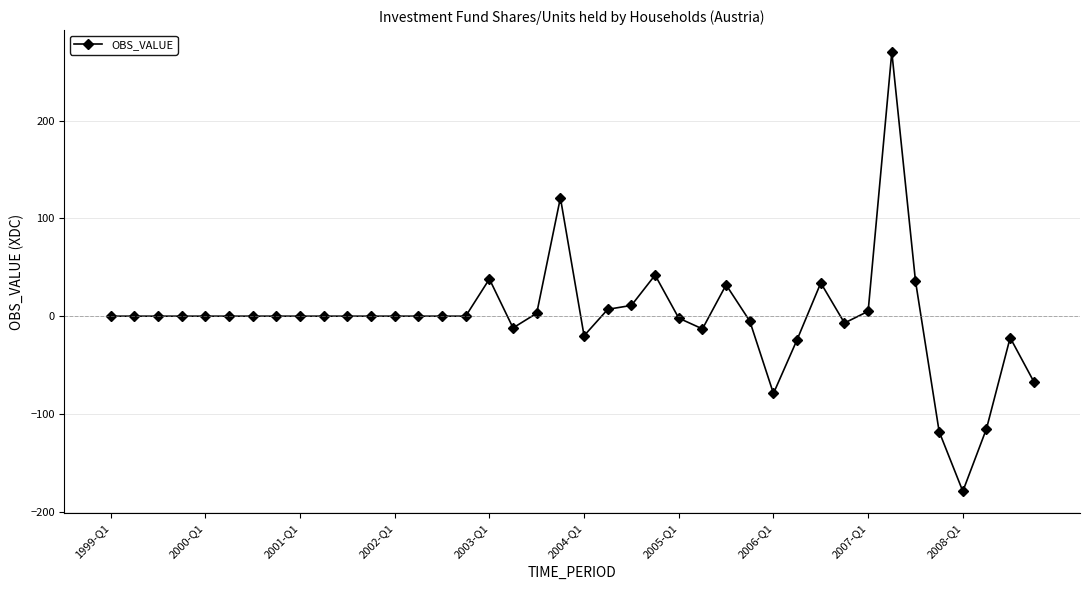

What is the difference between the maximum and second lowest values?

388